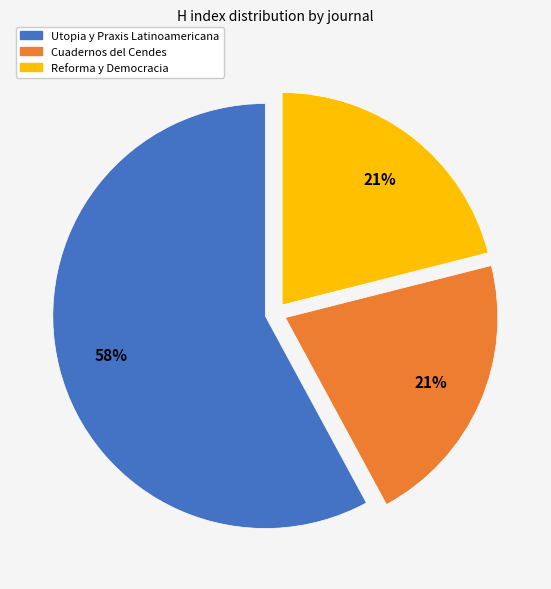

To the nearest percent, what is the difference between the Cuadernos del Cendes and Utopia y Praxis Latinoamericana slice percentages?

37%